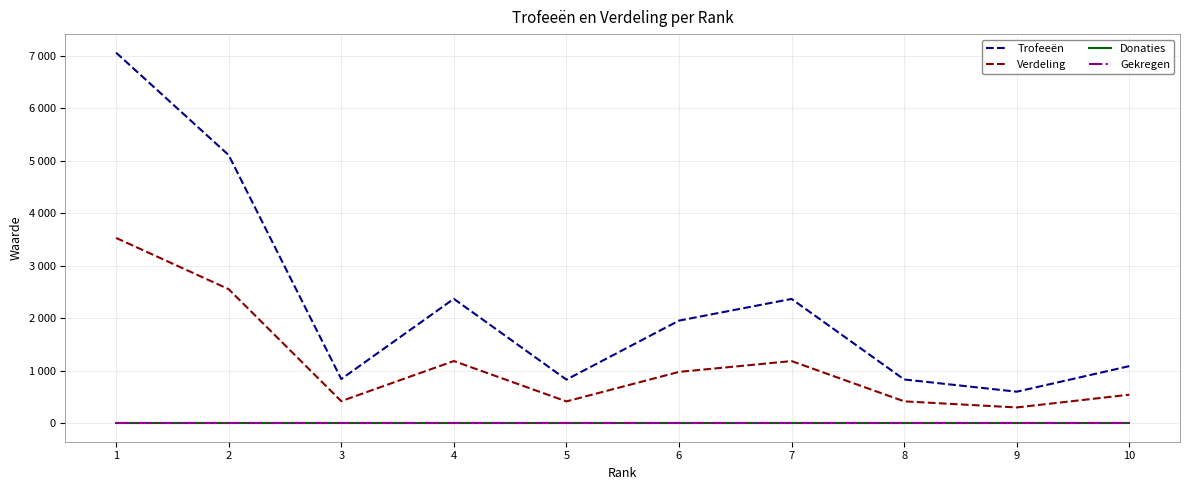

How many values in the Trofeeën series exceed 1954?

4